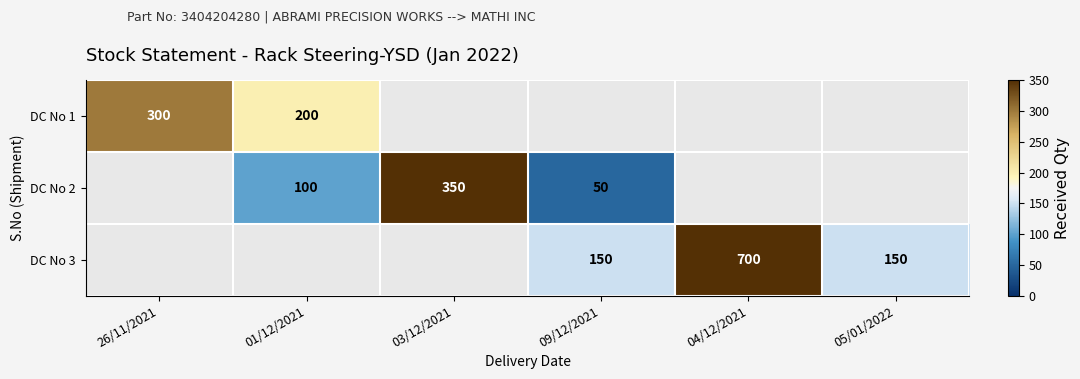

What is the sum of the DC No 3 values at 05/01/2022 and 09/12/2021?

300